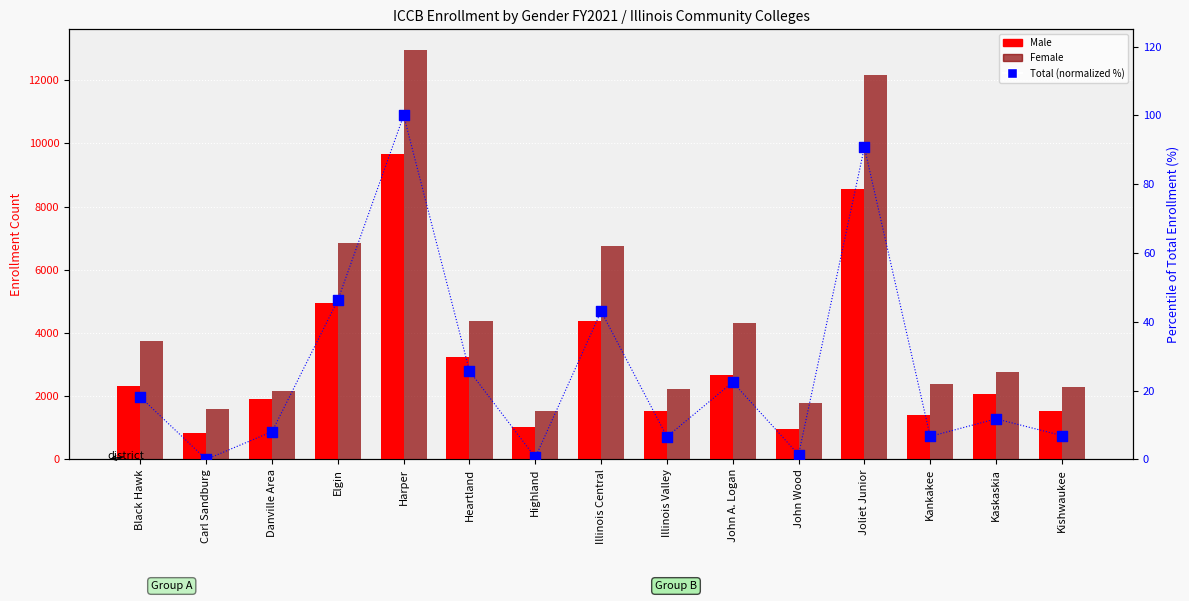

At which category is the sum across all series the highest?

Harper